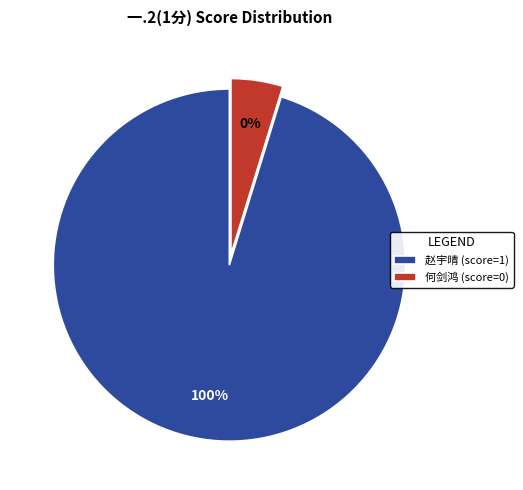

The 何剑鸿 slice represents 1% of the pie. True or false?

False